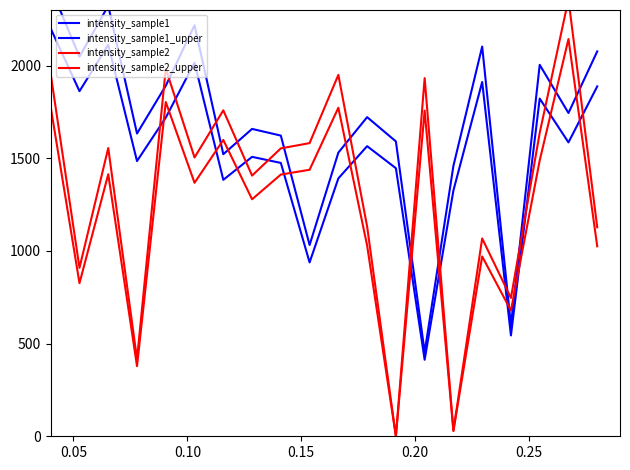

True or false: intensity_sample2_upper and intensity_sample2 intersect in this chart.

False